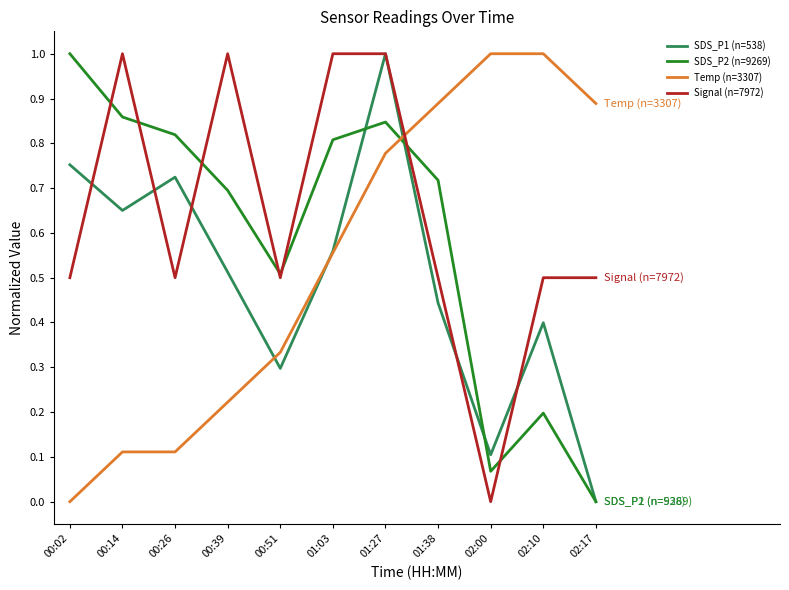

True or false: Signal (n=7972) has a value of 0.3 at 01:38.

False